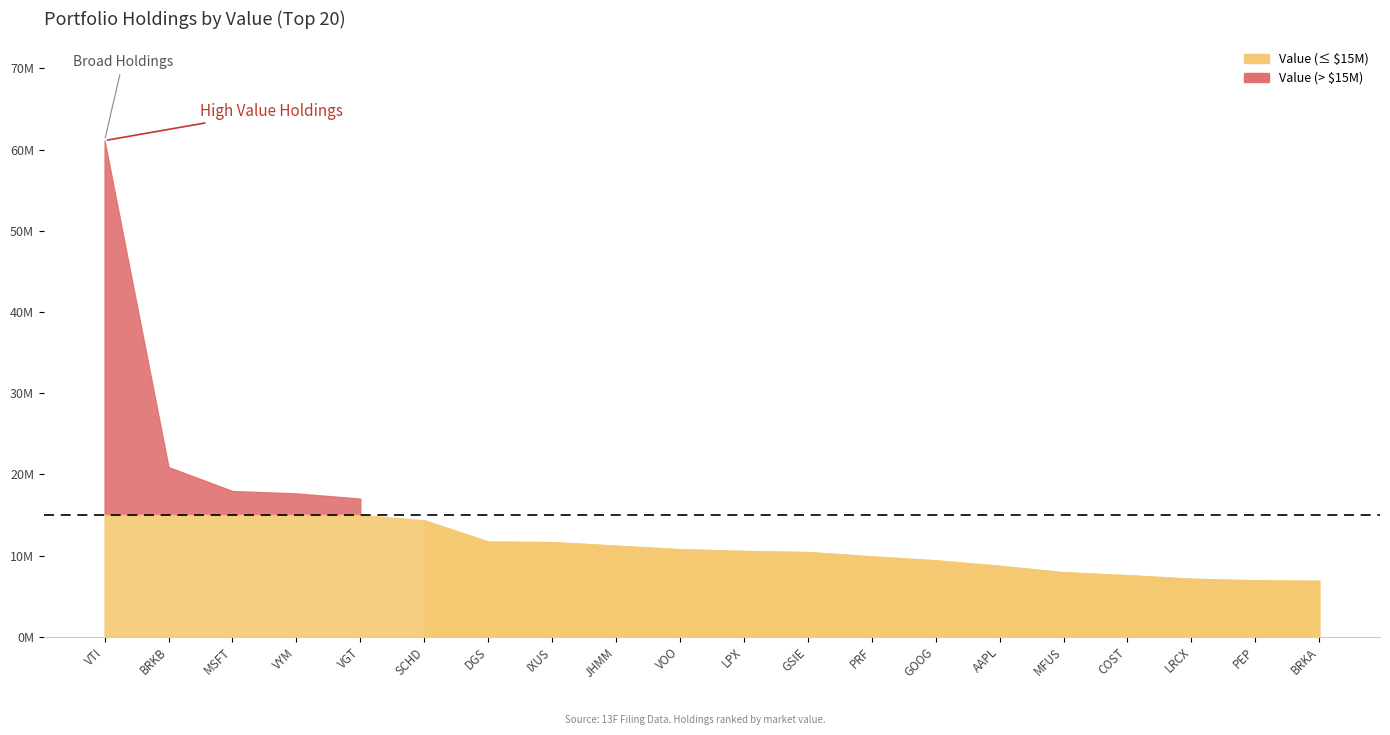

Which series has the largest range (max minus min)?

Value